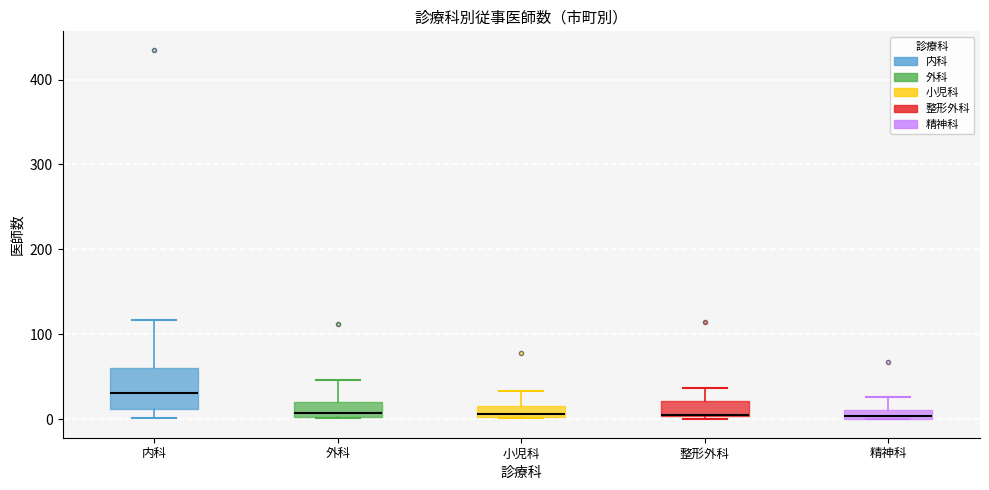

Where does the upper whisker of the box for 外科 end on the y-axis? The values are not printed on the chart, so give them approximately, as read against the axis.

50